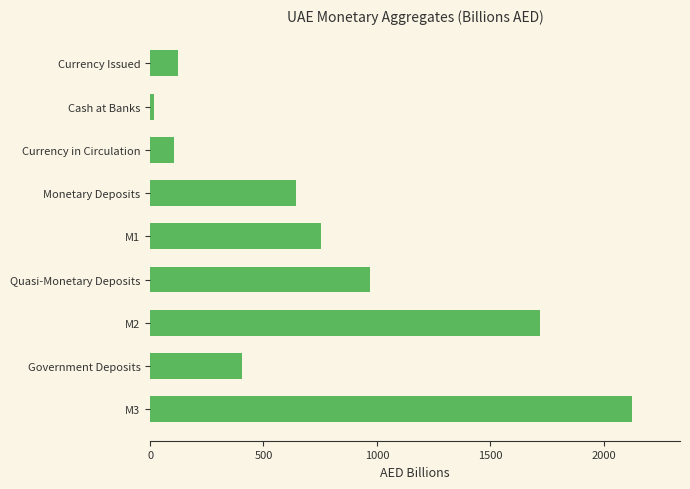

Does the chart contain any negative values?

No